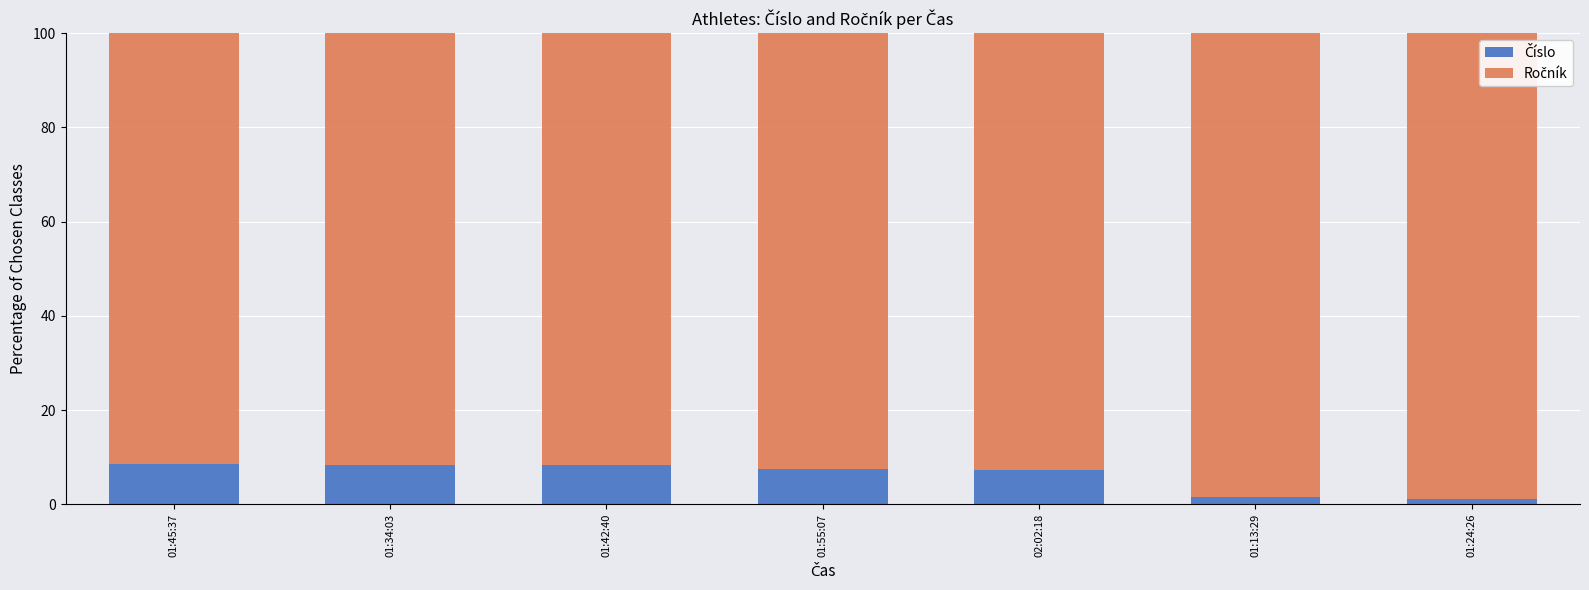

What is the difference between the maximum and minimum values in the Číslo series?

7.4